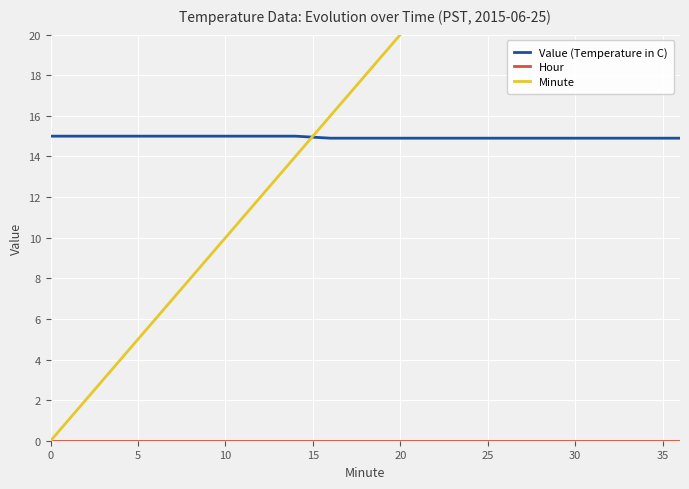

How many data points does each series have?

19